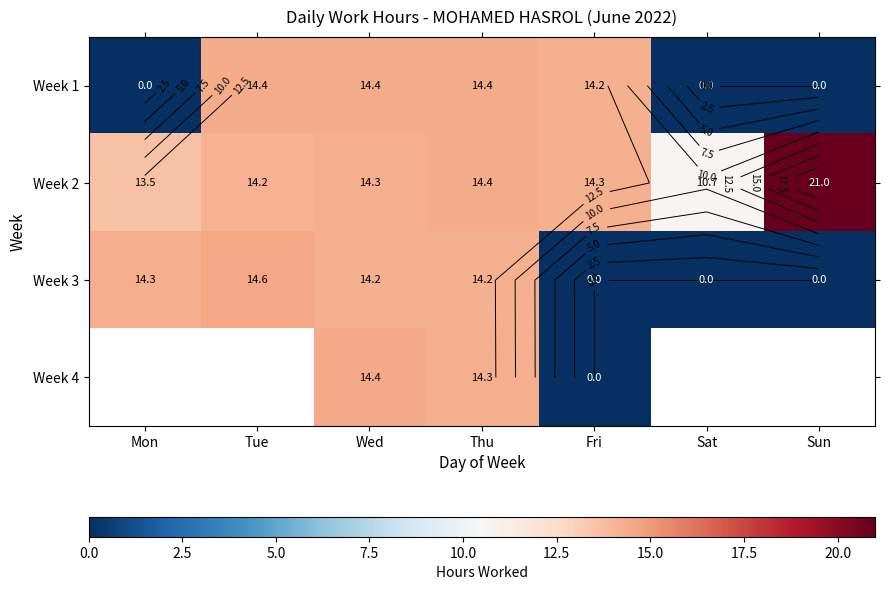

How many categories are shown in the chart?

7